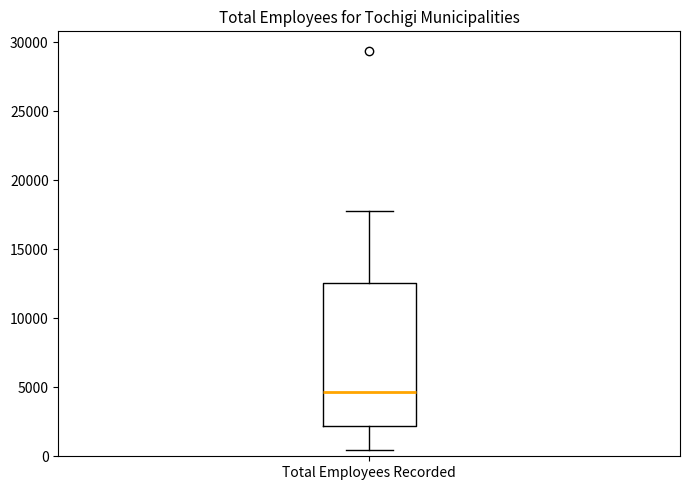

Read this box plot against the y-axis: the position of the median line, the range covered by the box, and the ends of both whiskers. The values are not printed on the chart, so give them approximately, as read against the axis.

median 4500, box 2000 to 12500, whiskers 500 to 18000